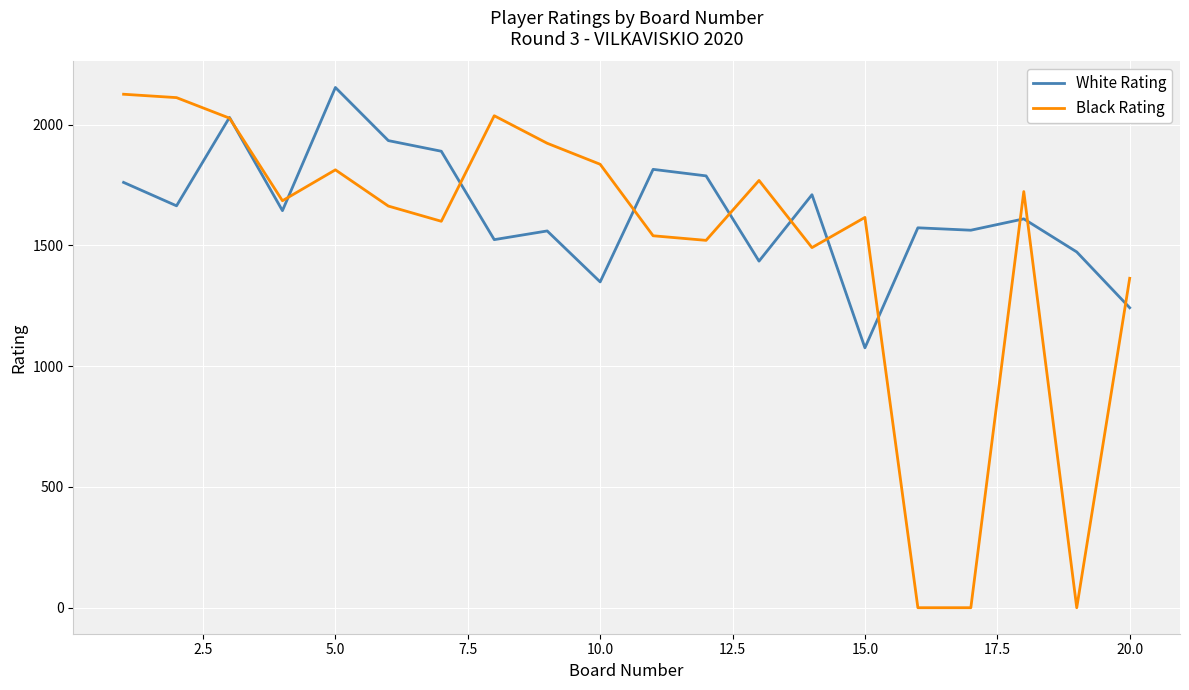

What is the sum of all White Rating values?

32795